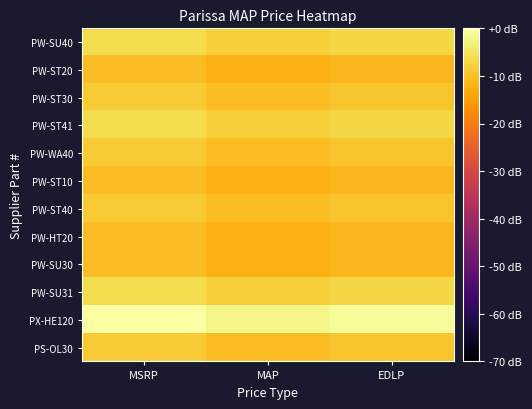

Reading left to right, list all the values displayed in this chart.

PW-SU40: MSRP=-6.0	MAP=-8.0	EDLP=-6.9
PW-ST20: MSRP=-10.5	MAP=-12.4	EDLP=-11.4
PW-ST30: MSRP=-8.5	MAP=-10.5	EDLP=-9.4
PW-ST41: MSRP=-6.0	MAP=-8.0	EDLP=-6.9
PW-WA40: MSRP=-8.5	MAP=-10.5	EDLP=-9.4
PW-ST10: MSRP=-10.5	MAP=-12.4	EDLP=-11.4
PW-ST40: MSRP=-8.5	MAP=-10.5	EDLP=-9.4
PW-HT20: MSRP=-10.5	MAP=-12.4	EDLP=-11.4
PW-SU30: MSRP=-10.5	MAP=-12.4	EDLP=-11.4
PW-SU31: MSRP=-6.0	MAP=-8.0	EDLP=-6.9
PX-HE120: MSRP=0.0	MAP=-1.9	EDLP=-0.9
PS-OL30: MSRP=-8.5	MAP=-10.5	EDLP=-9.4